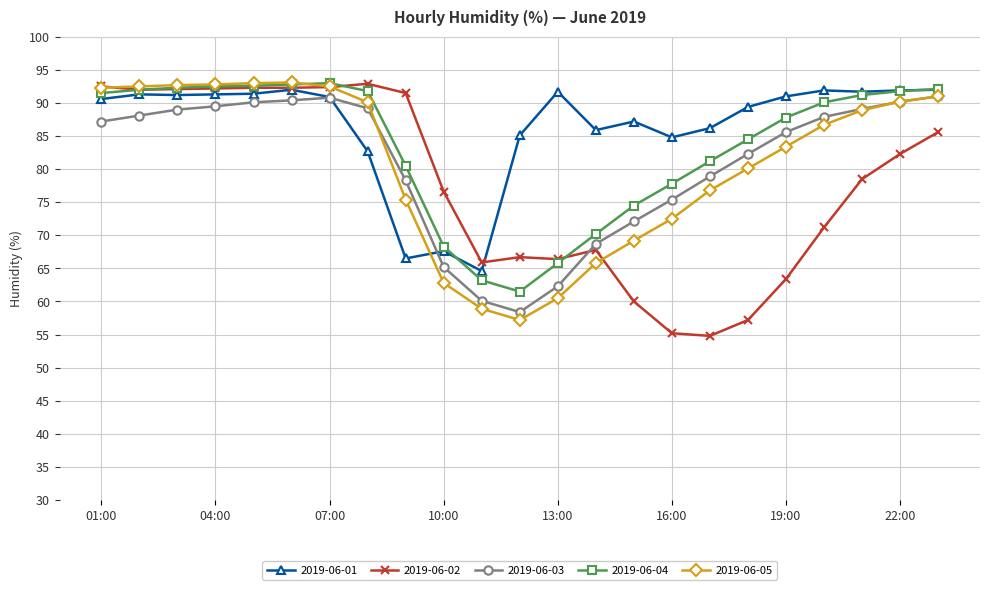

What is the value of the 2019-06-05 point at the 14th from the left?

65.8